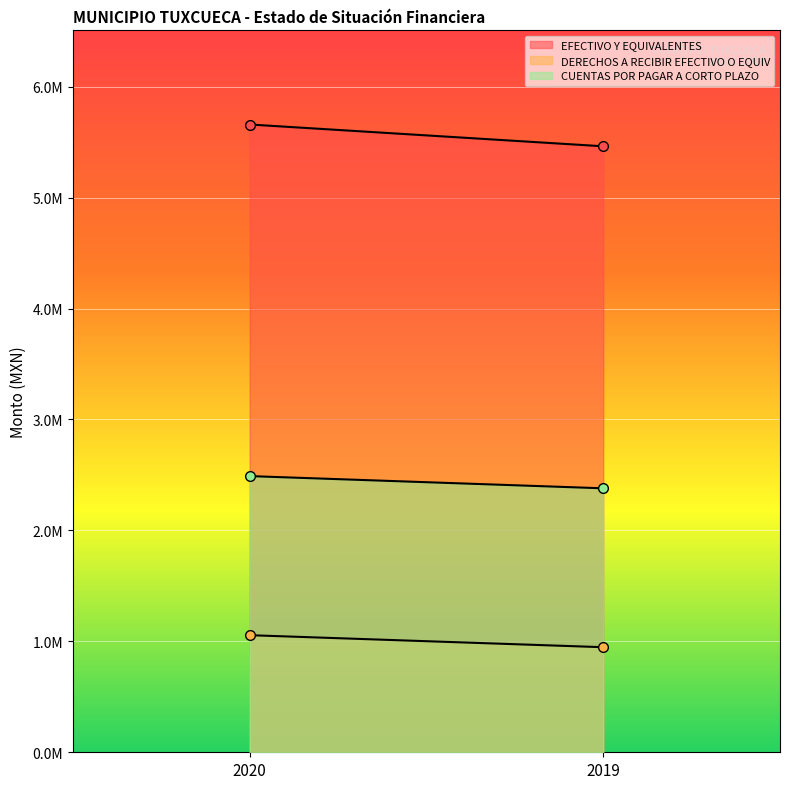

What is the value of the EFECTIVO Y EQUIVALENTES point at the 1st from the left?

5659019.0